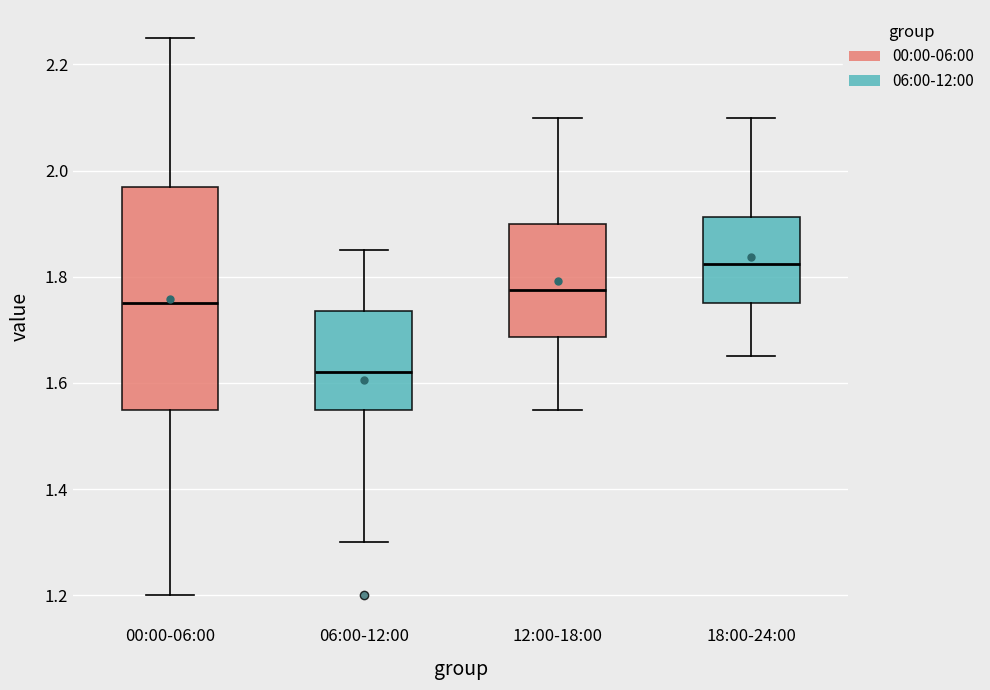

Where does the lower whisker of the box for 18:00-24:00 end on the y-axis? The values are not printed on the chart, so give them approximately, as read against the axis.

1.66